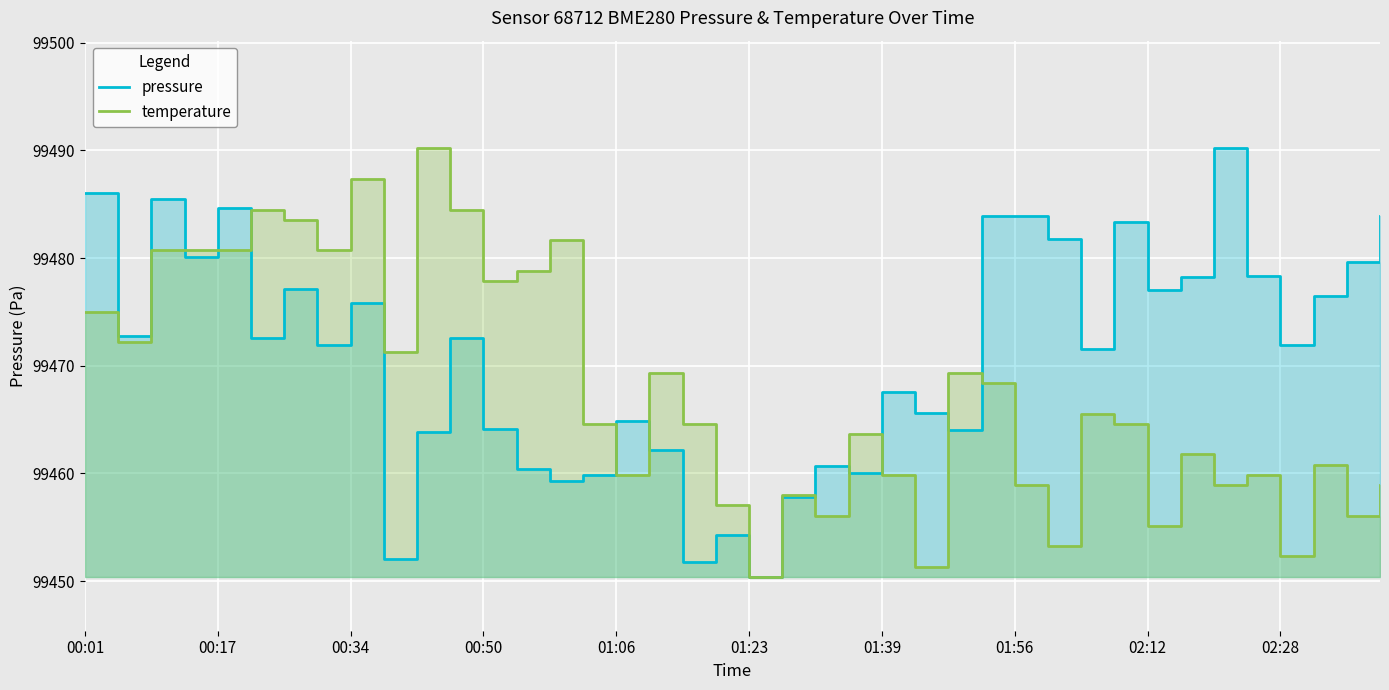

What is the total value across all series at 00:25?

198960.6